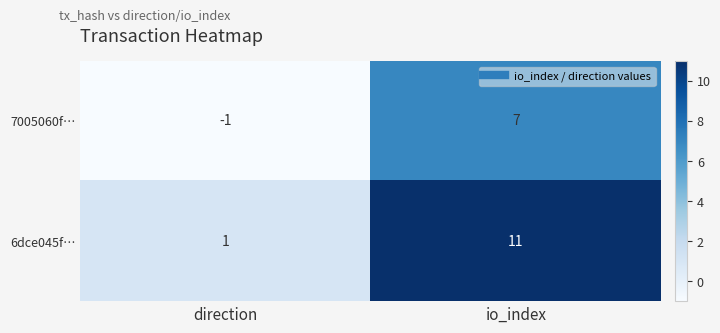

Which category has the lowest value across all series?

direction